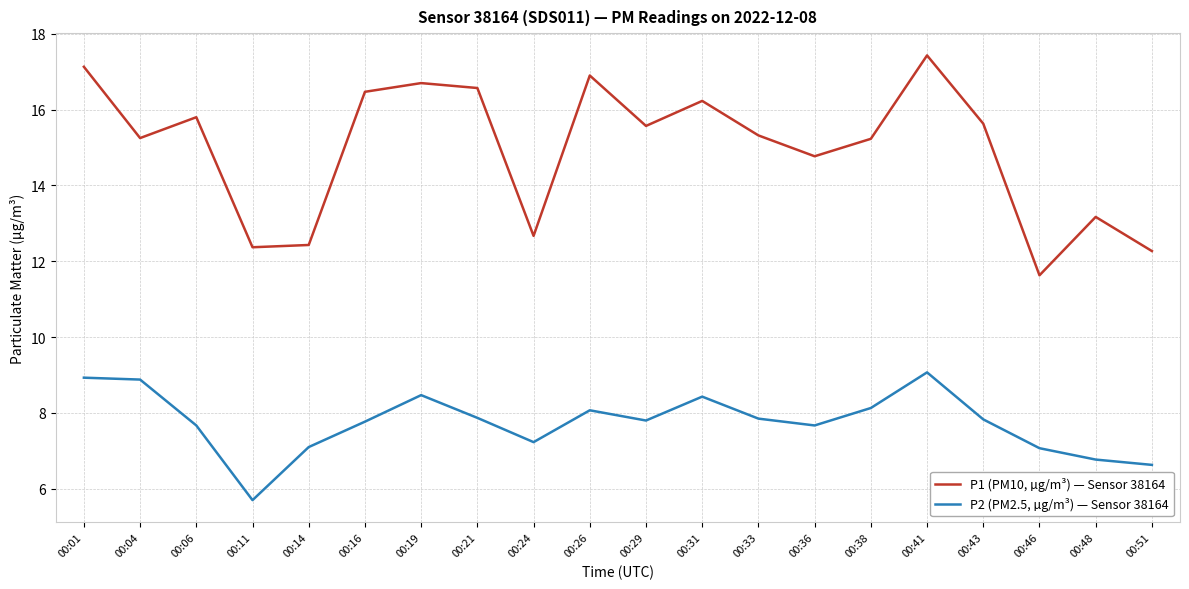

True or false: P1 (PM10, µg/m³) — Sensor 38164 has a value of 5.9 at 00:51.

False